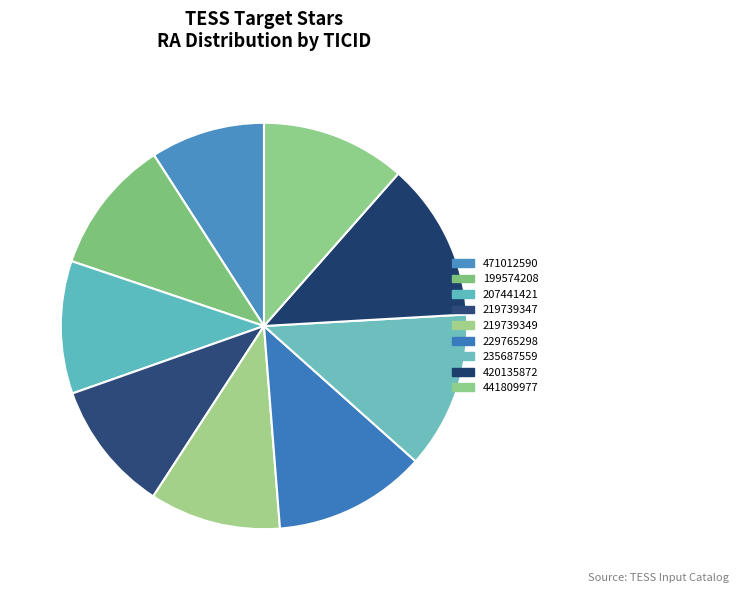

Is 199574208 the majority of the pie?

No